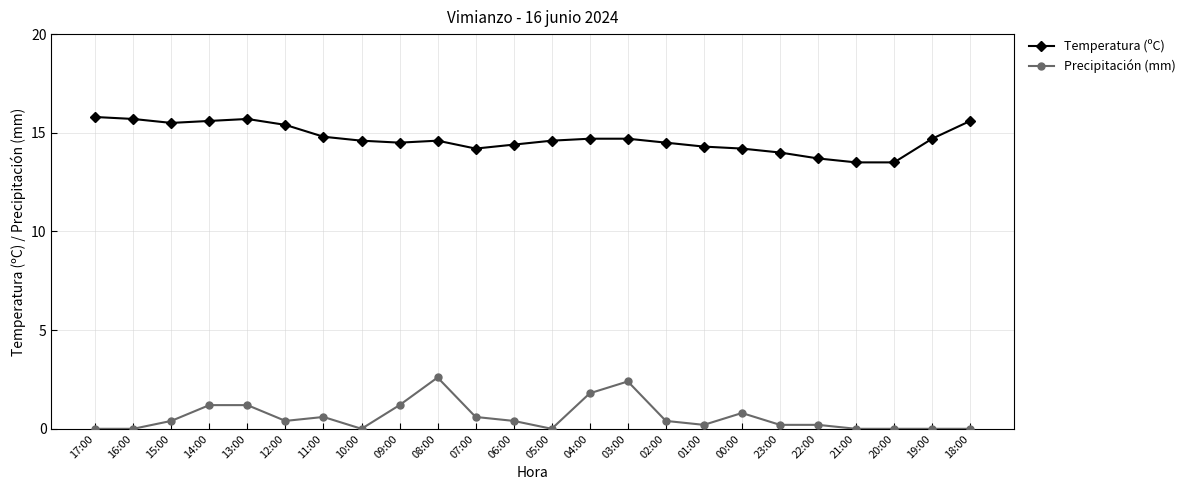

The value of Precipitación (mm) at 20:00 is 0.0. True or false?

True